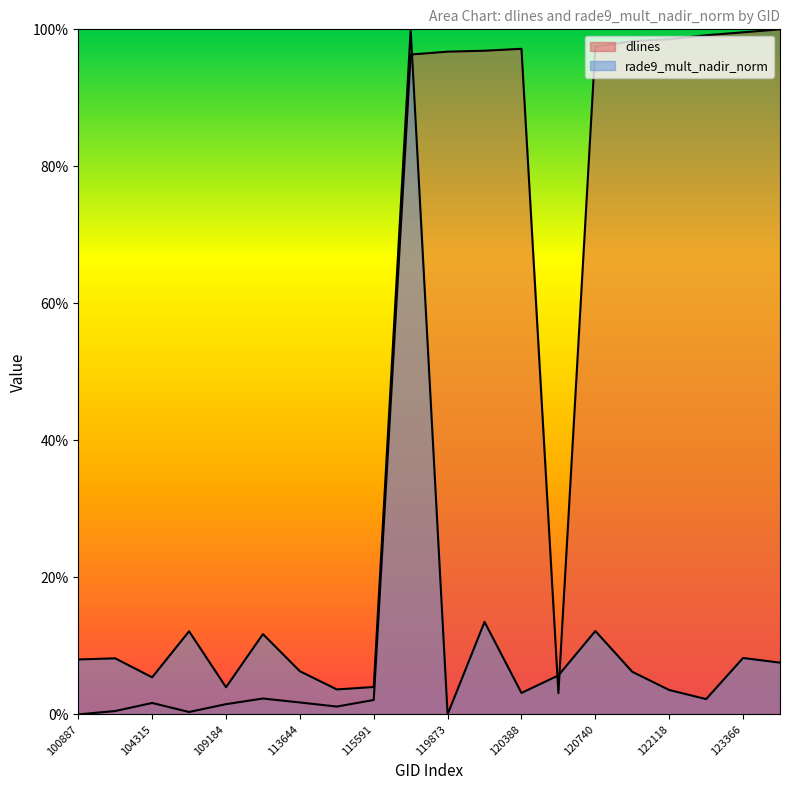

What is the label of the 11th point from the left?

119873